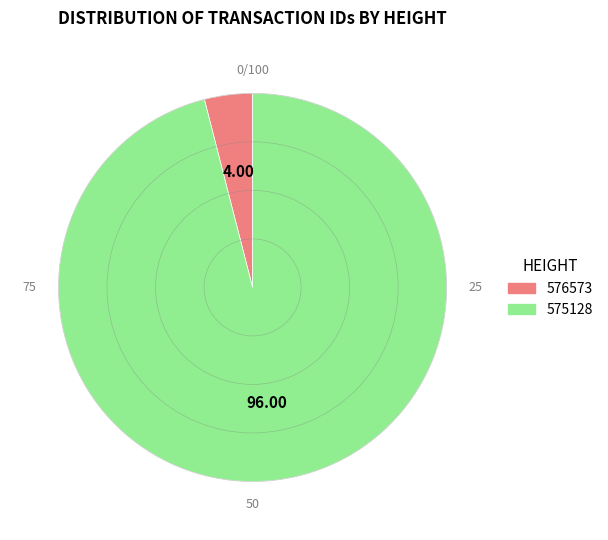

Which category has the smallest portion of the pie?

576573